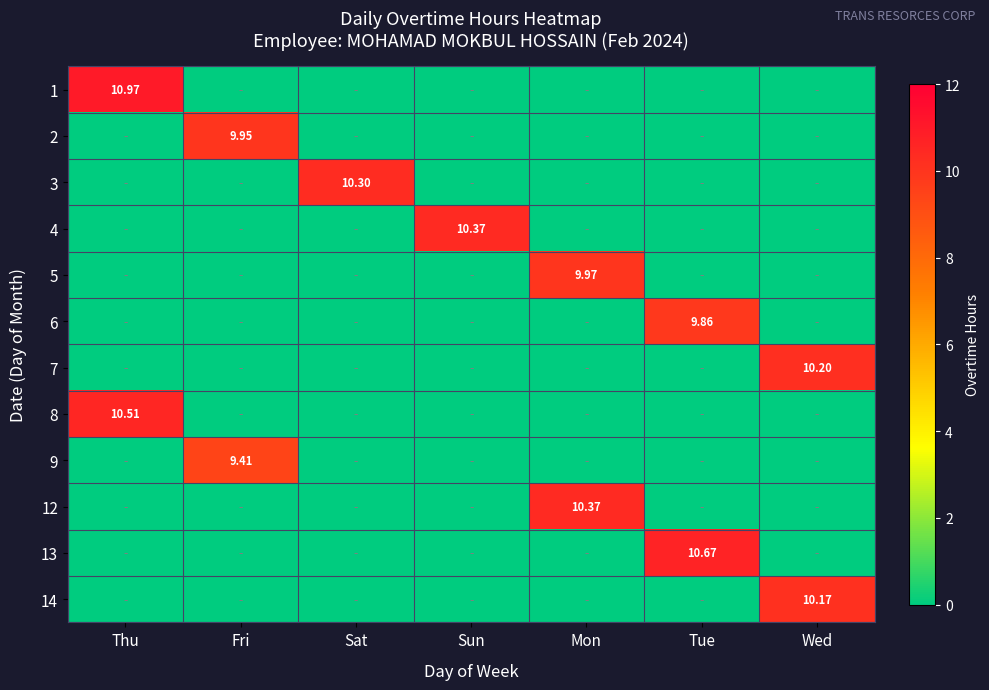

Which category has the highest value in the 4 series?

Sun